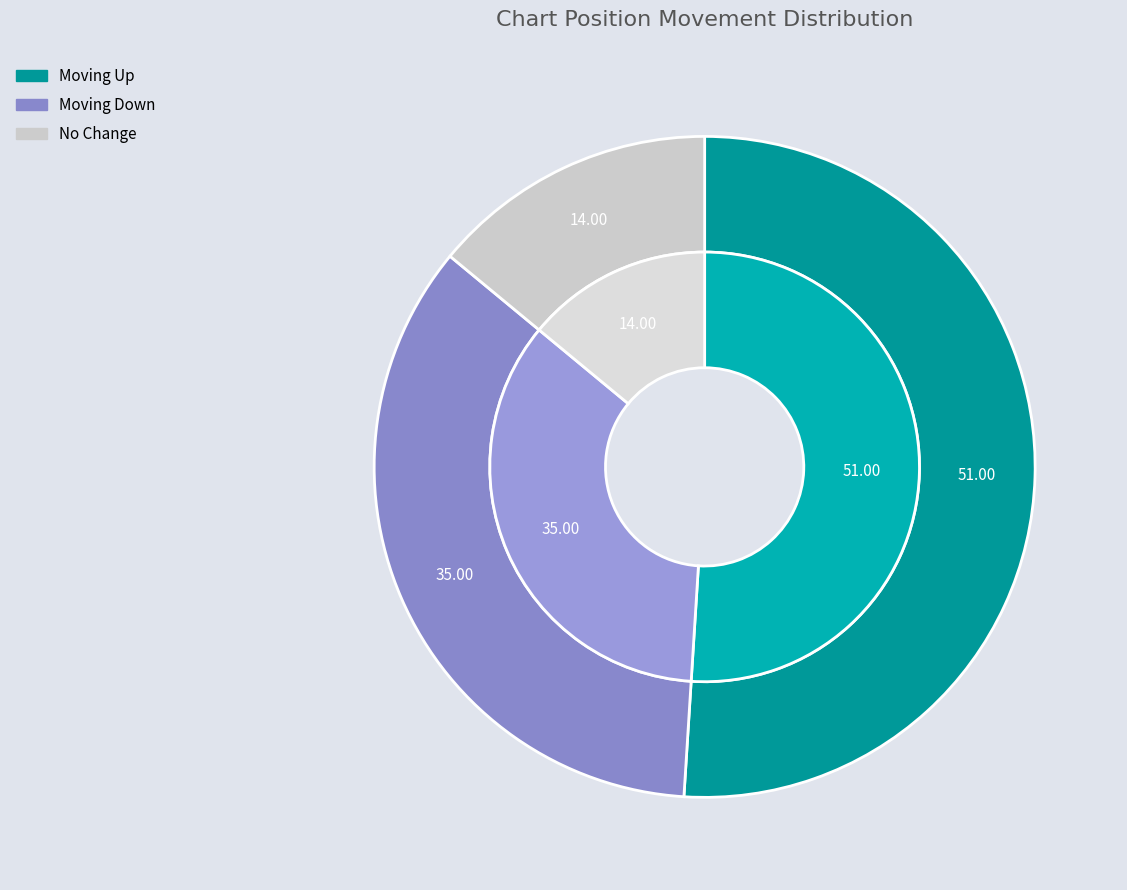

Is there a majority slice in this chart?

Yes